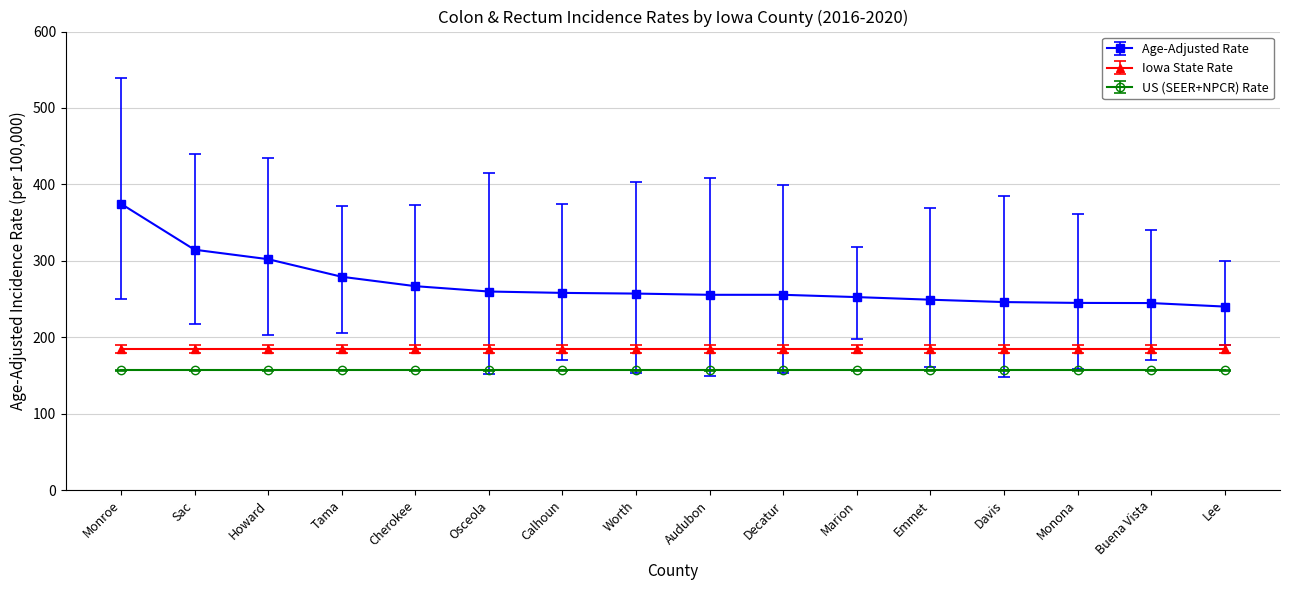

What is the spread (max minus min) of values at Lee?

83.6